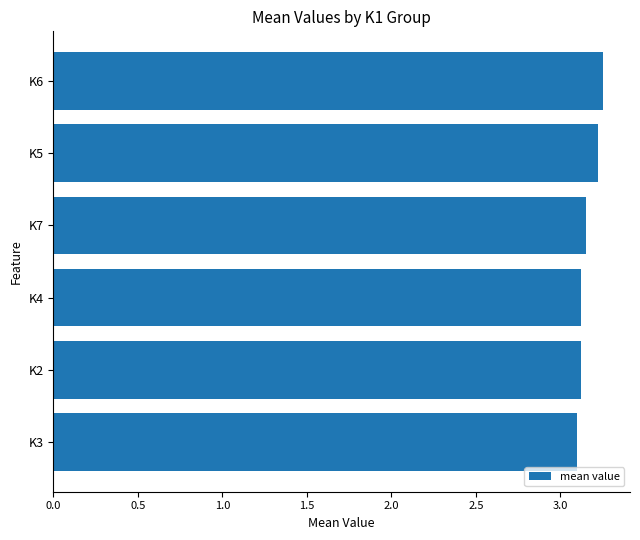

What is the ratio of the value at K7 to the value at K6?

1.0